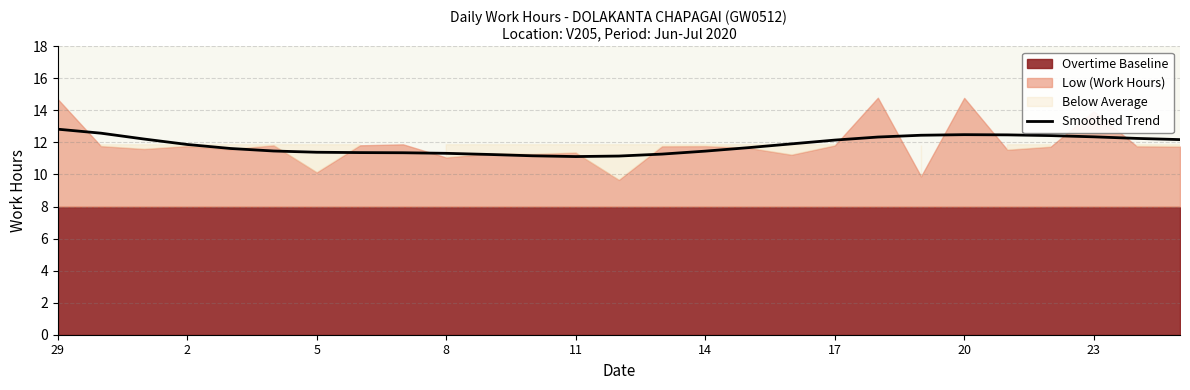

How many interior local valleys (lower than both neighbors) does the data have?

1